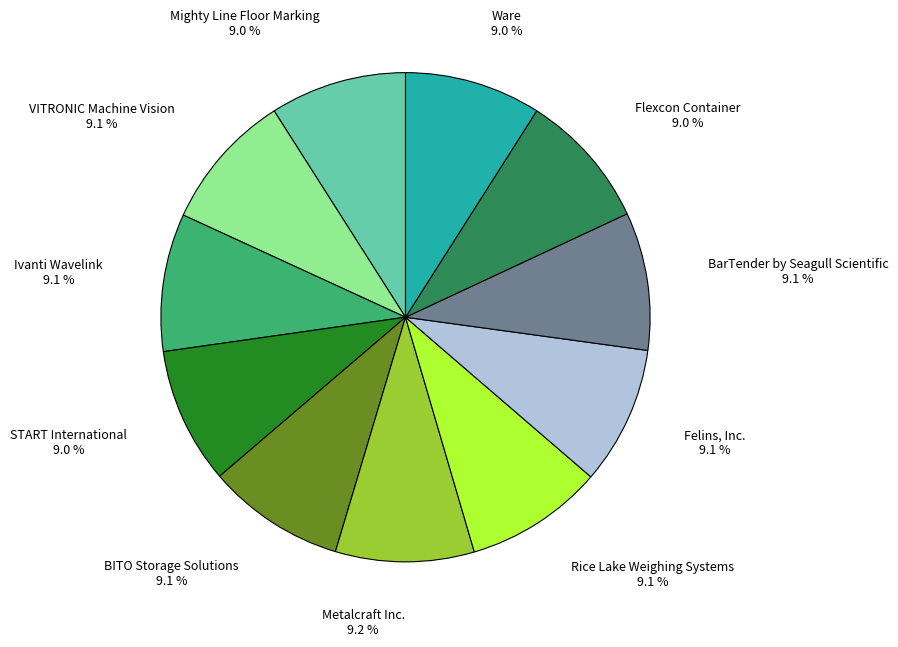

Is VITRONIC Machine Vision the majority of the pie?

No